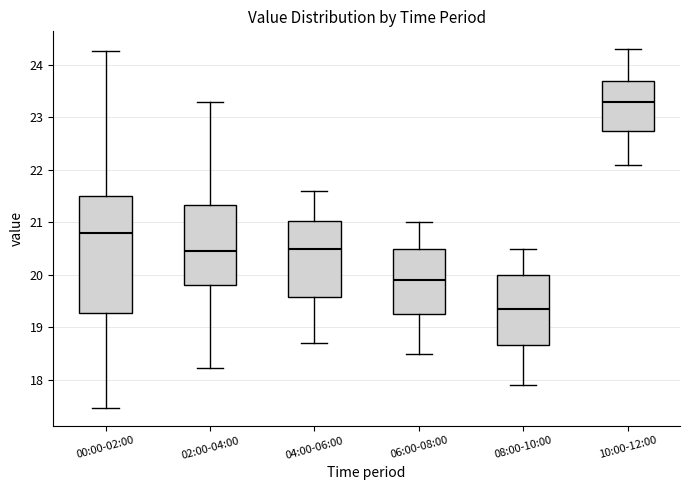

Which box has the lowest median line?

08:00-10:00